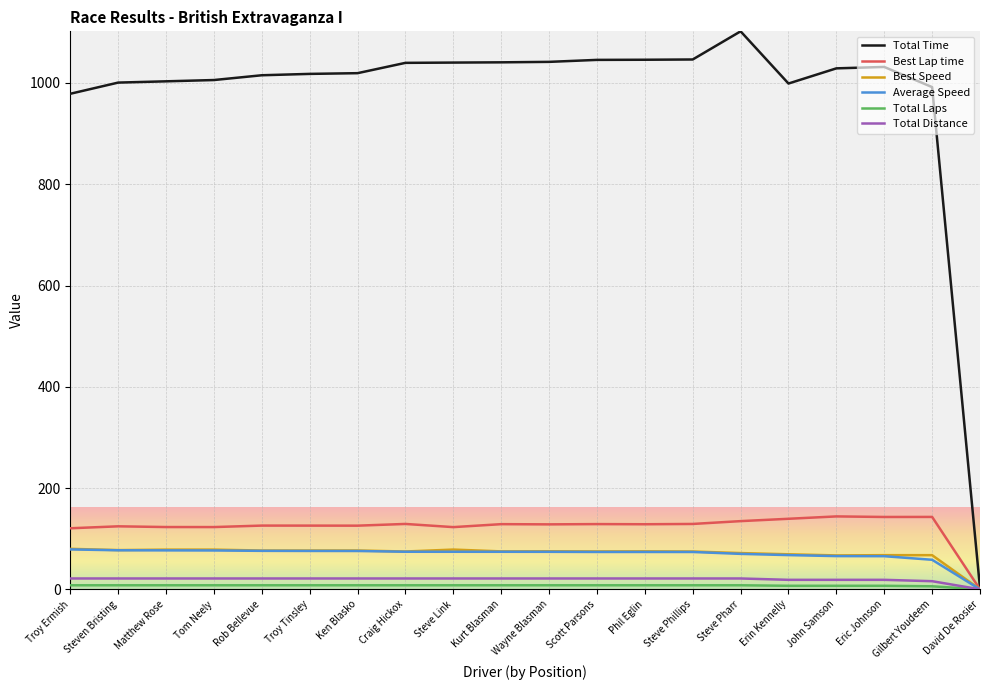

True or false: Best Lap time has a value of 142.9 at Eric Johnson.

True